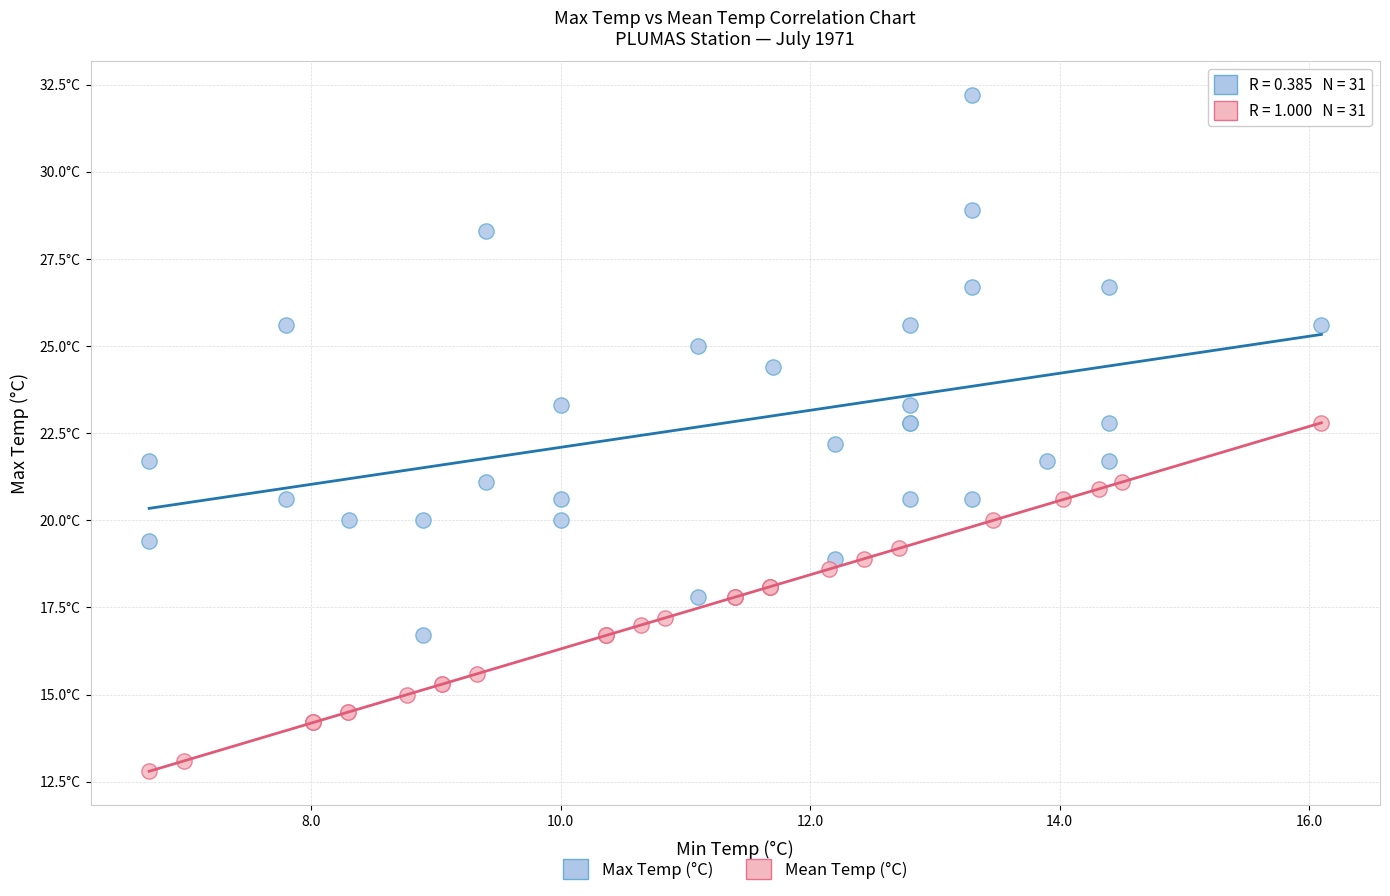

Which series has the largest Y range (max minus min)?

Max Temp (°C)